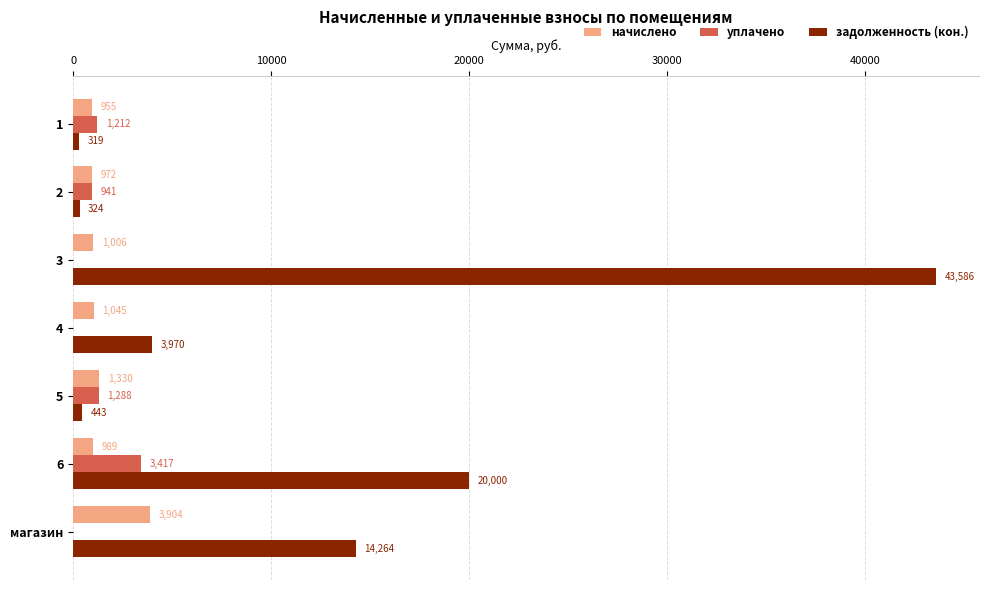

Is the value of задолженность (кон.) at магазин greater than the value of уплачено at 6?

Yes